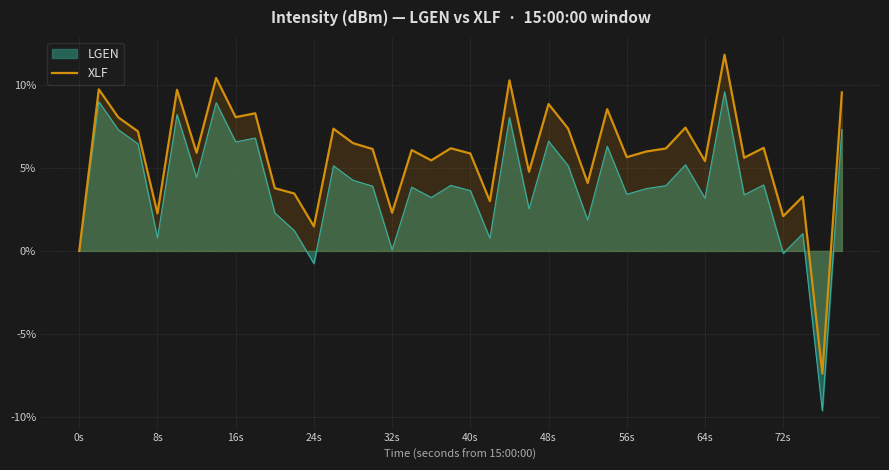

What is the greatest value displayed?

11.8